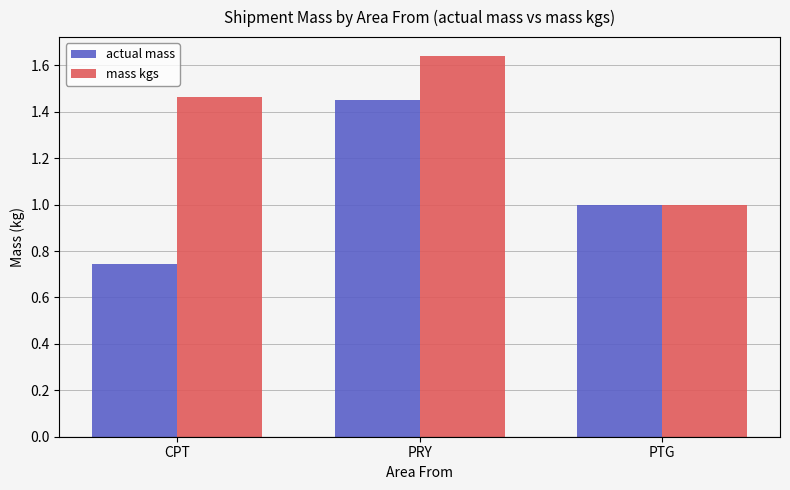

Rank the categories by actual mass value from lowest to highest.

CPT, PTG, PRY